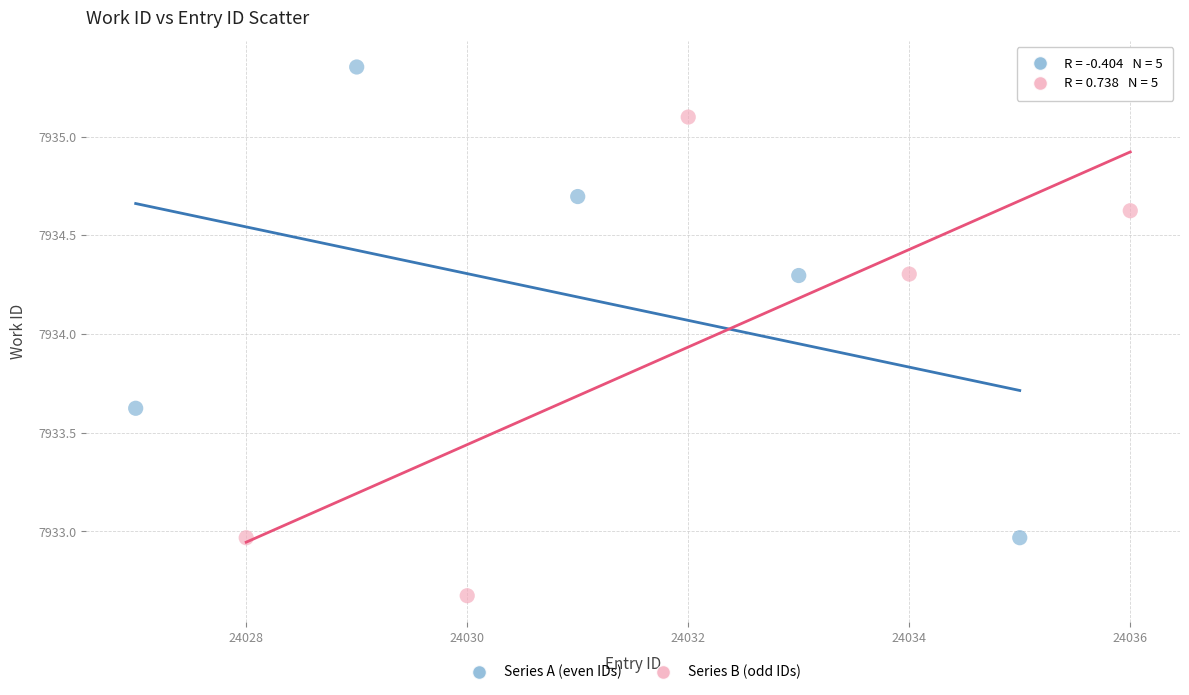

Which series reaches the minimum Y coordinate?

Series B (odd IDs)